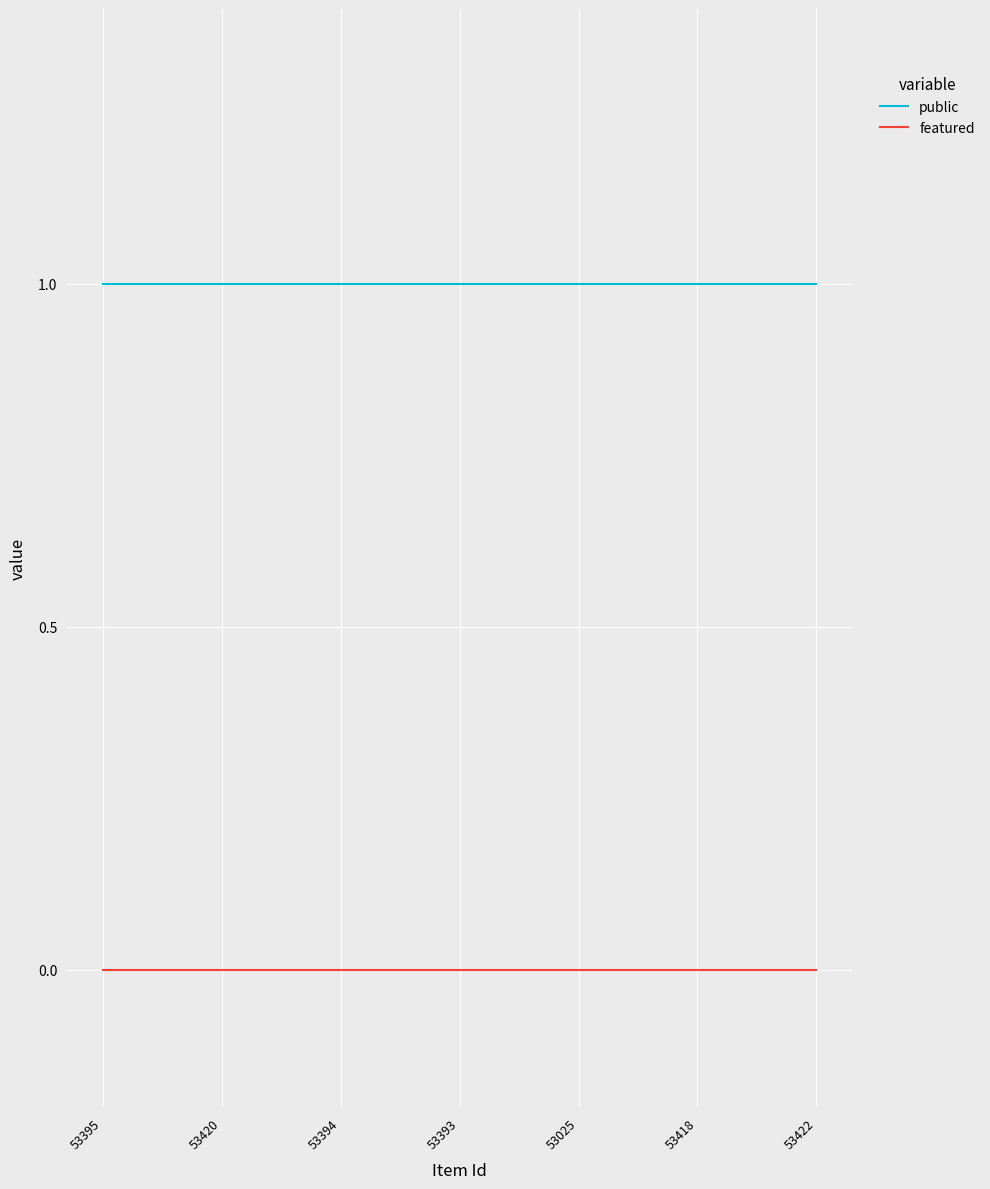

True or false: public and featured intersect in this chart.

False